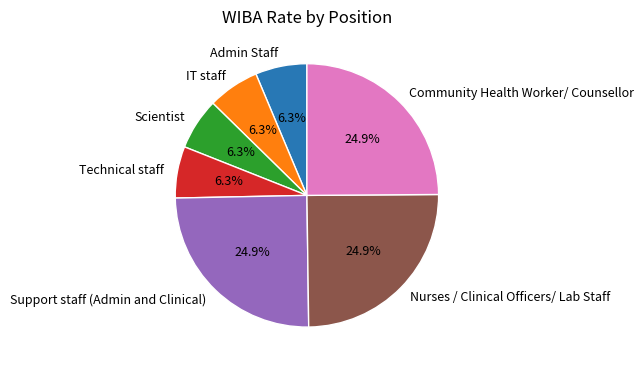

To the nearest percent, what is the difference between the largest and smallest slice percentages?

19%